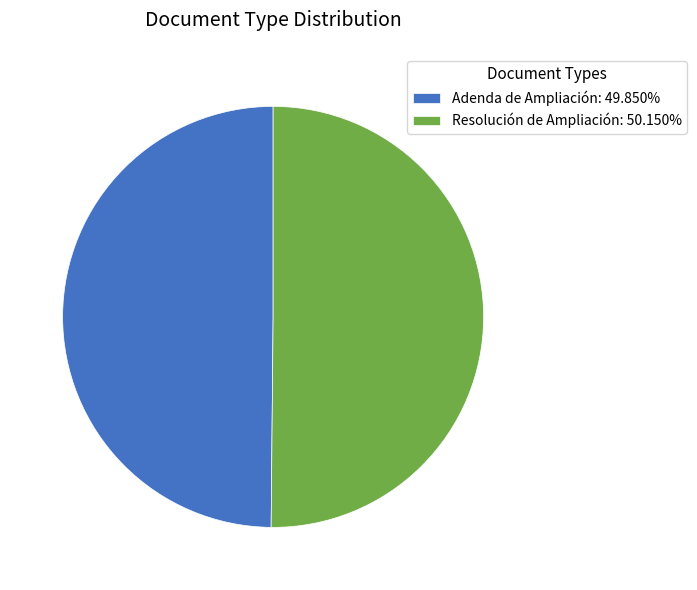

What is the ratio of the value at Resolución de Ampliación: 50.150% to the value at Adenda de Ampliación: 49.850%?

1.0